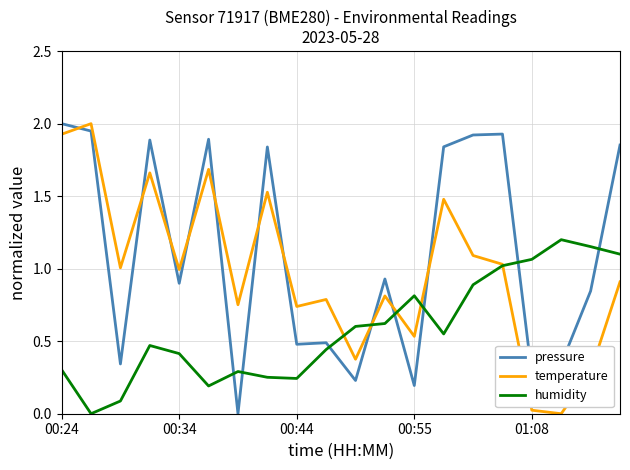

List the series in order of their overall mean, highest first.

pressure, temperature, humidity